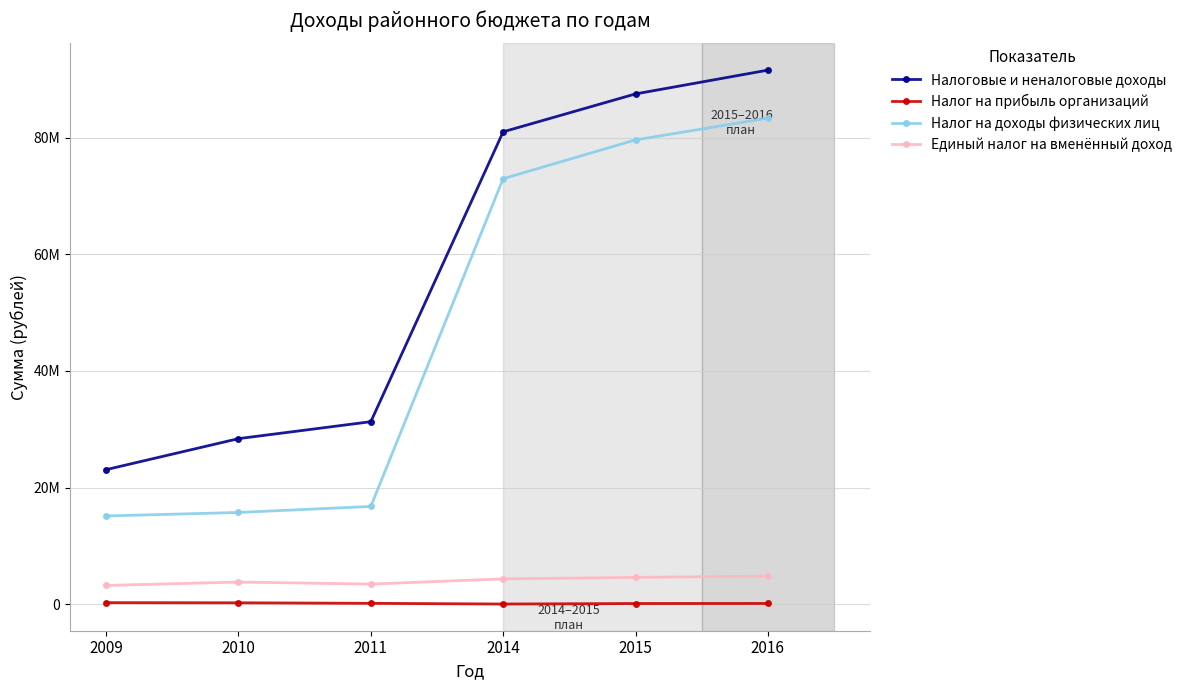

What are all the series names shown in the legend?

Налоговые и неналоговые доходы, Налог на прибыль организаций, Налог на доходы физических лиц, Единый налог на вменённый доход